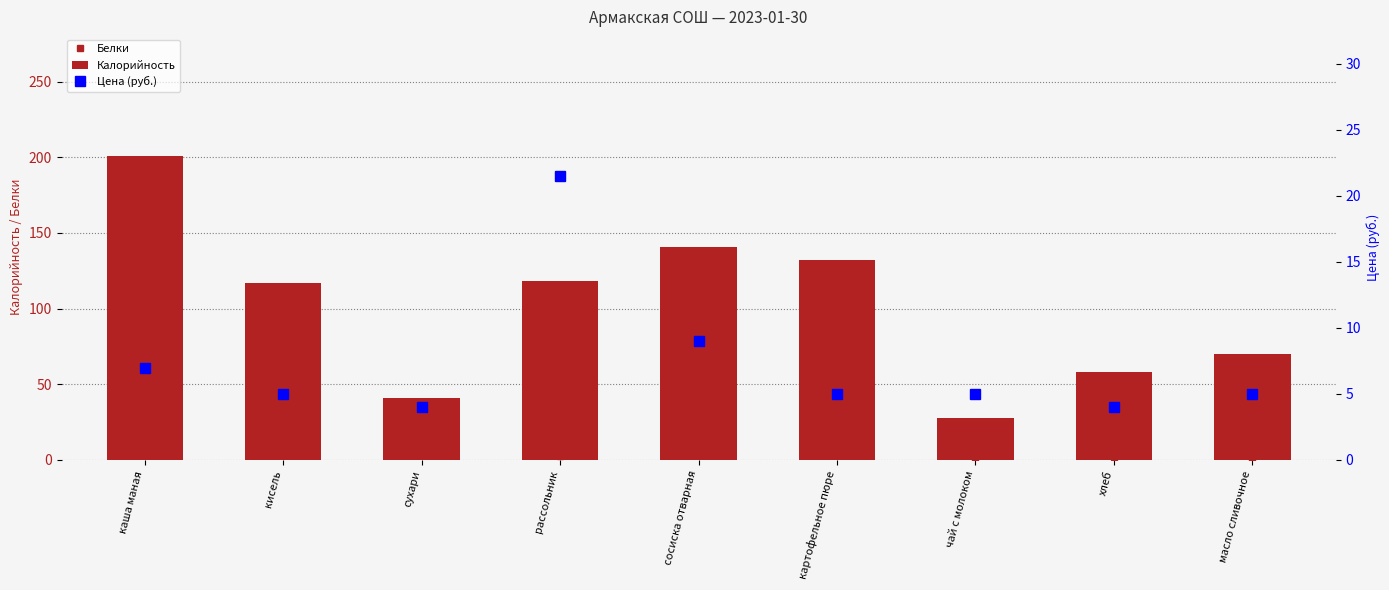

The value of Цена (руб.) at рассольник is 21.5. True or false?

True